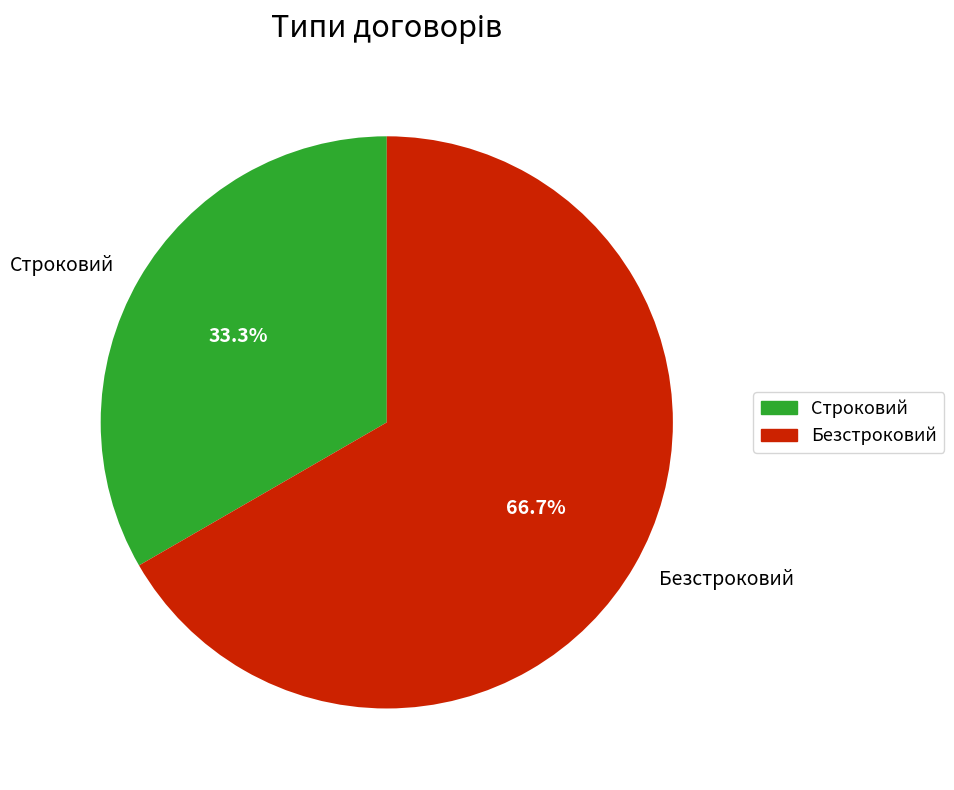

Is there a majority slice in this chart?

Yes